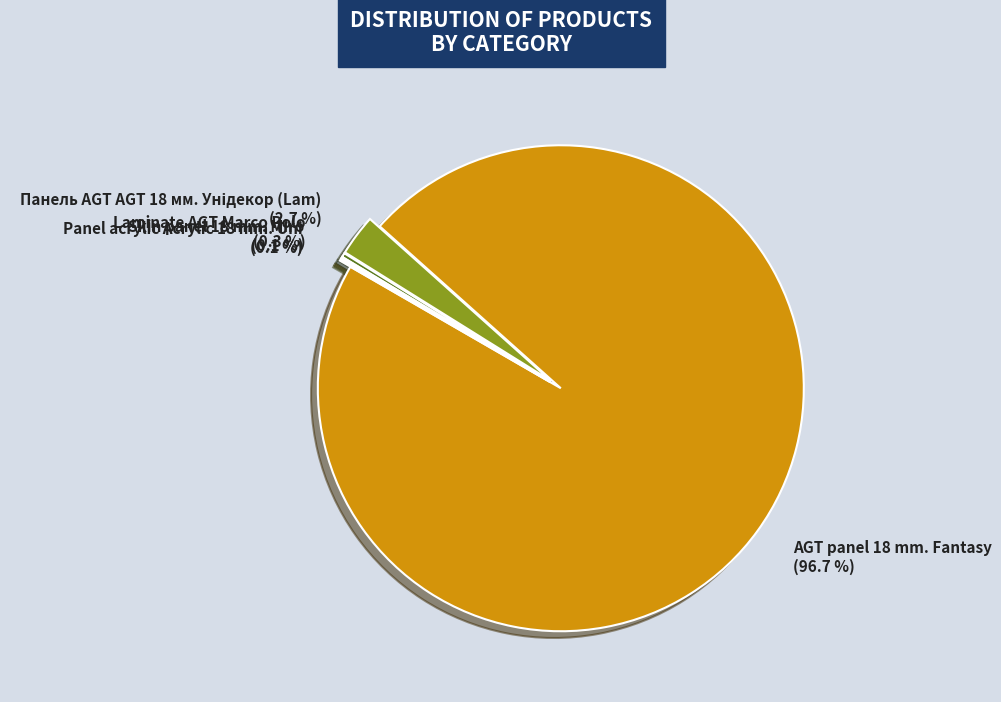

Is AGT panel 18 mm. Fantasy (96.7 %) the majority of the pie?

Yes